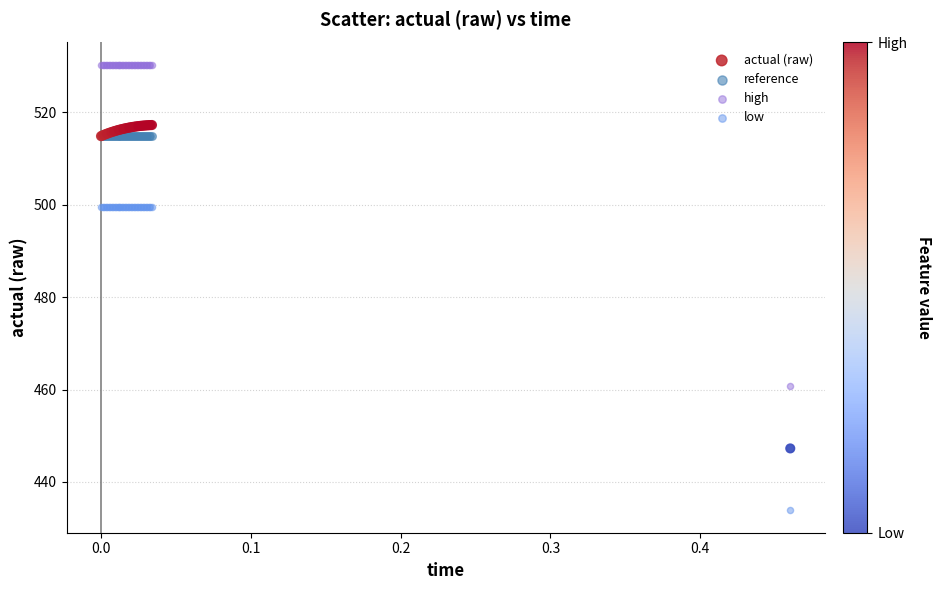

In the low series, what Y value is closest to 466?

433.8